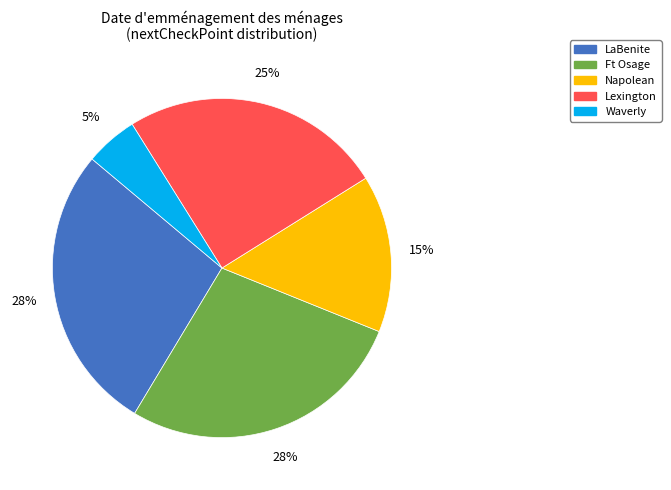

How many segments does this pie chart have?

5